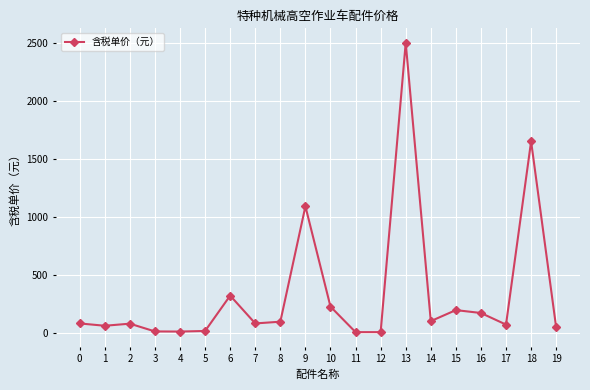

Which has a higher value, 15 or 1?

15